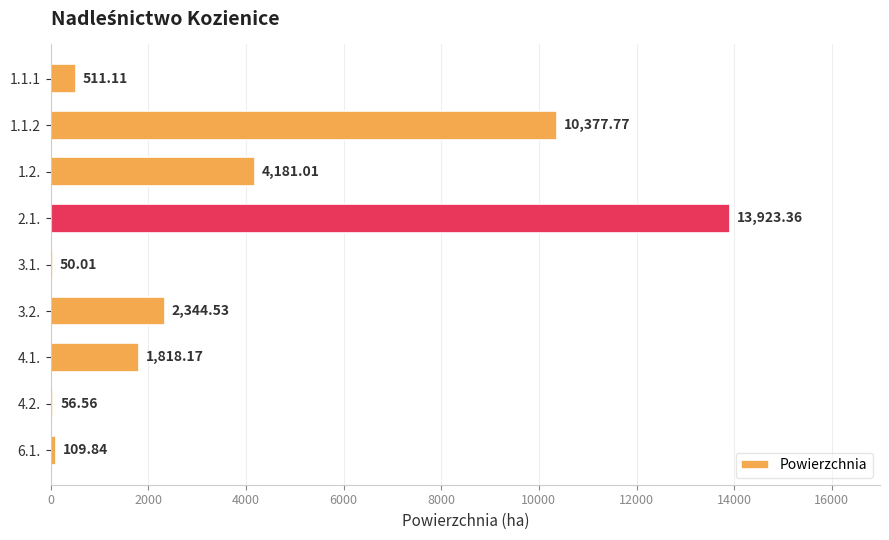

What is the change in value from 1.1.1 to 3.2.?

+1833.4